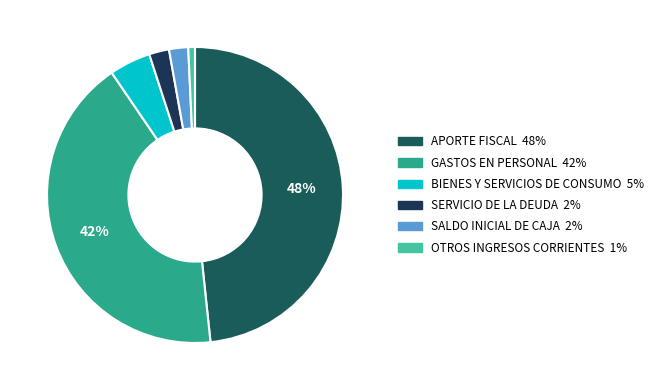

Which slice is the largest?

APORTE FISCAL